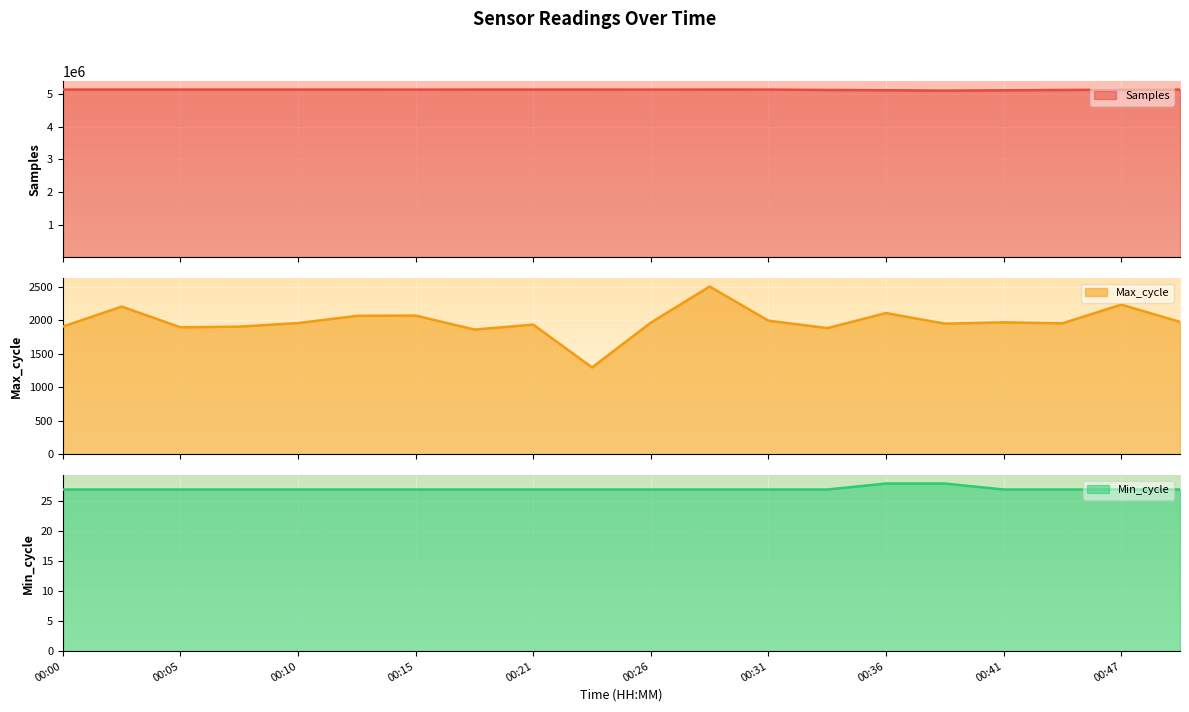

What value does the Samples series have at 00:36, to the nearest 50?

5115250